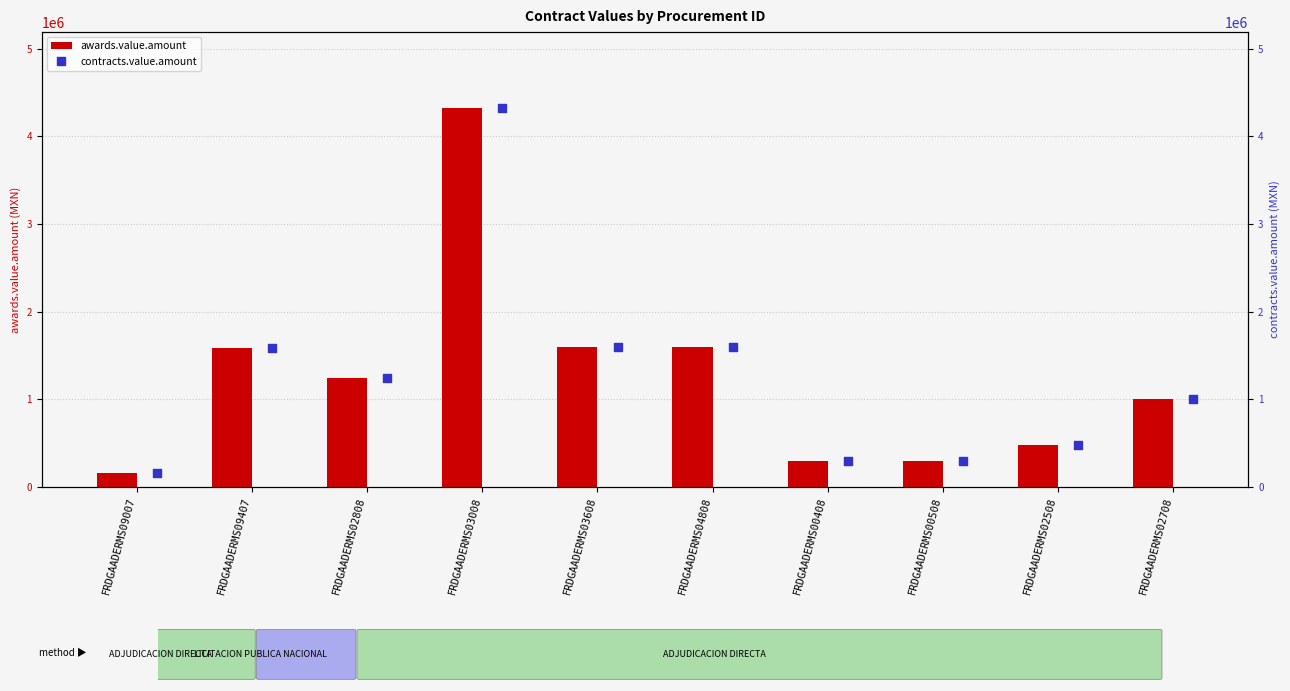

Which series has the largest total across all categories?

awards.value.amount